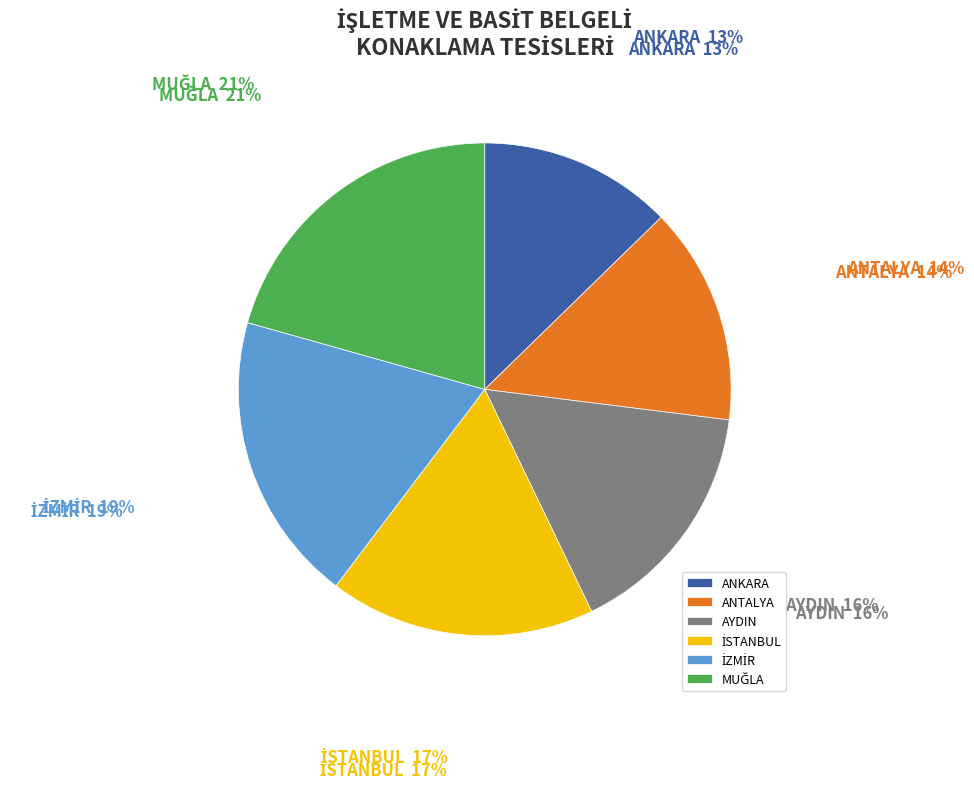

How many slices are in this pie chart?

6